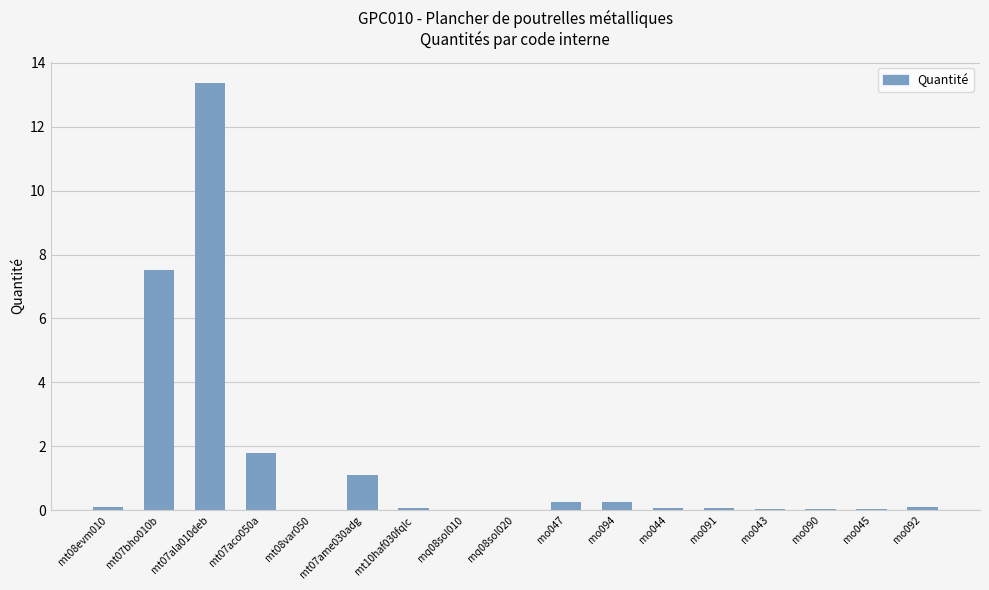

Are the bars horizontal?

No